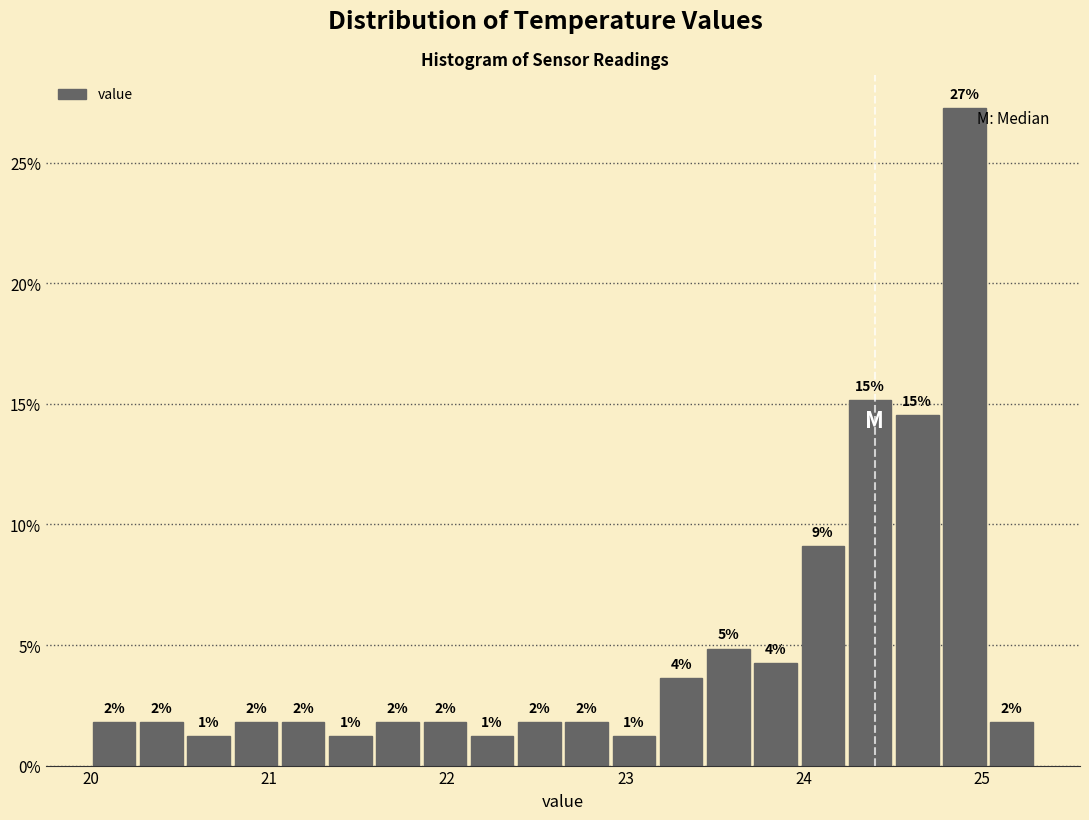

Around what value on the x-axis is the tallest bar? Give the approximate position of its centre, as read against the axis.

24.9